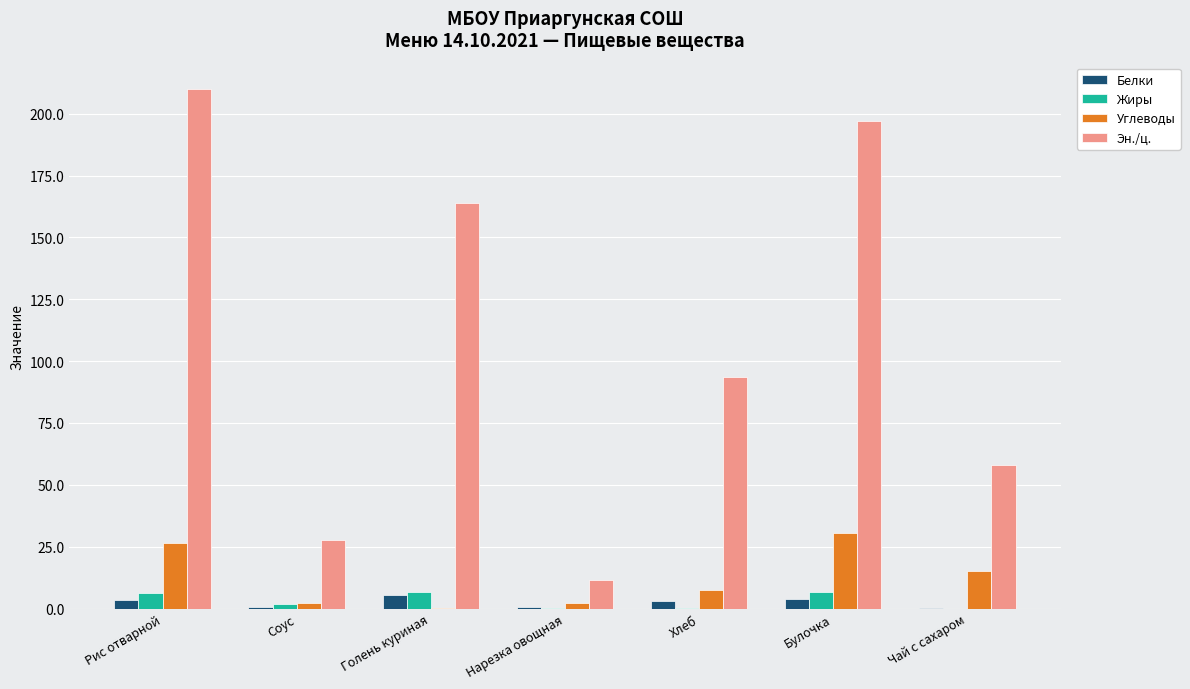

Which category has the highest value across all series?

Рис отварной